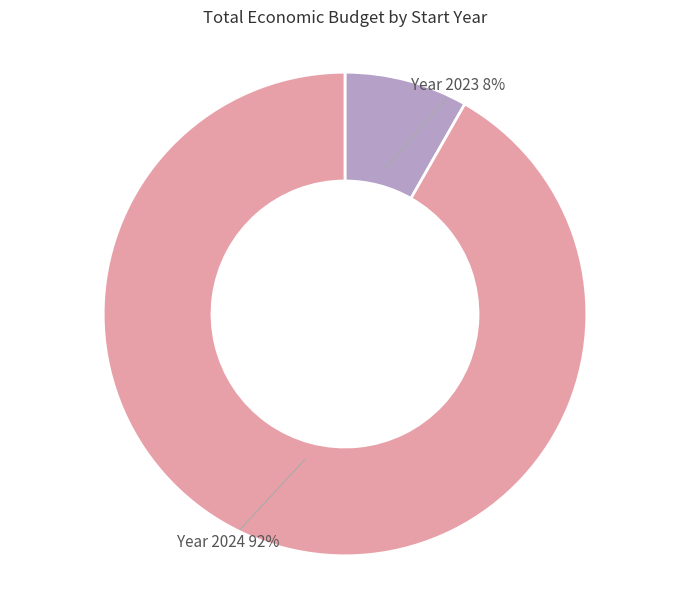

Is there a majority slice in this chart?

Yes